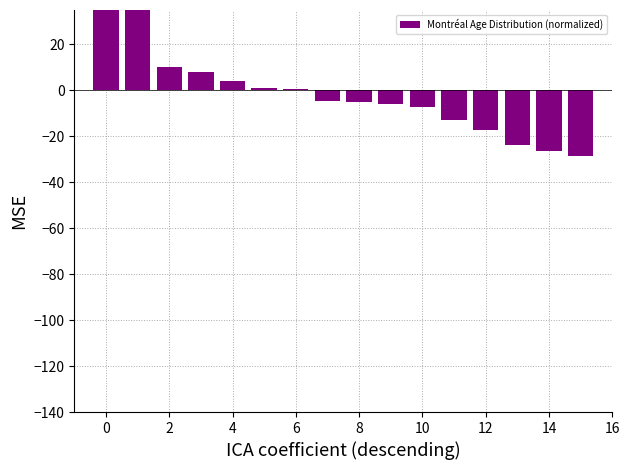

The chart shows a value of -8.0 at 12. True or false?

False